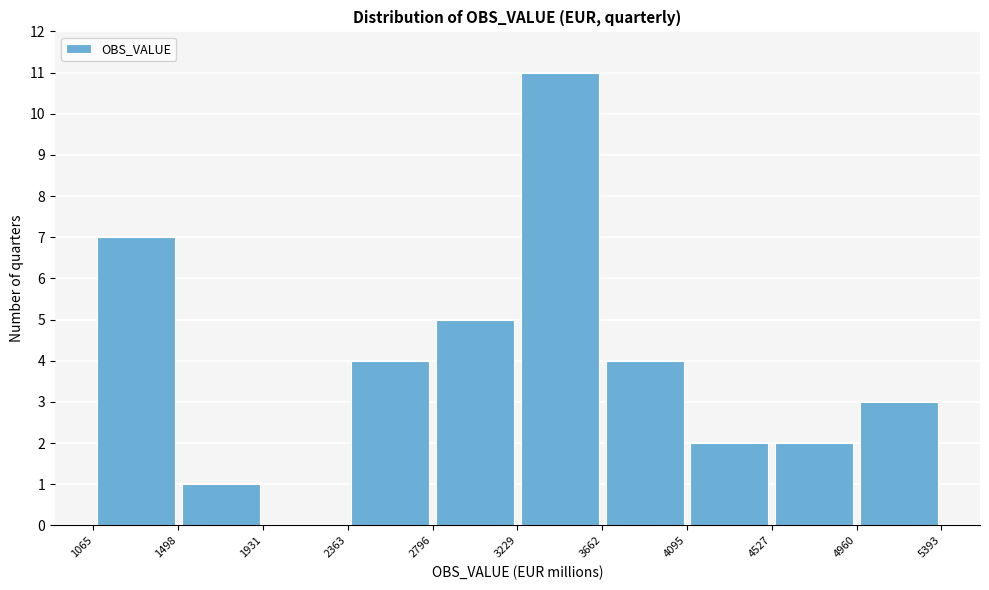

Which range on the x-axis has the tallest bar?

3229 to 3662